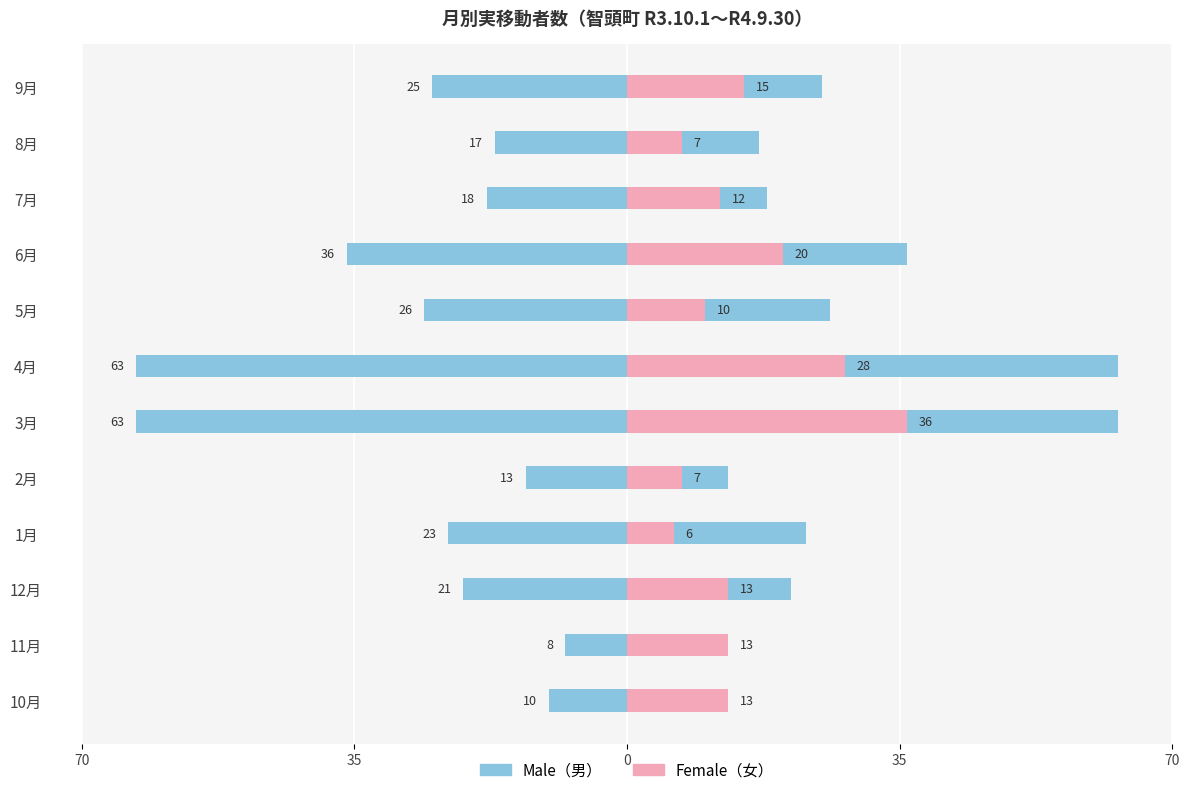

Which series has the largest total across all categories?

Male